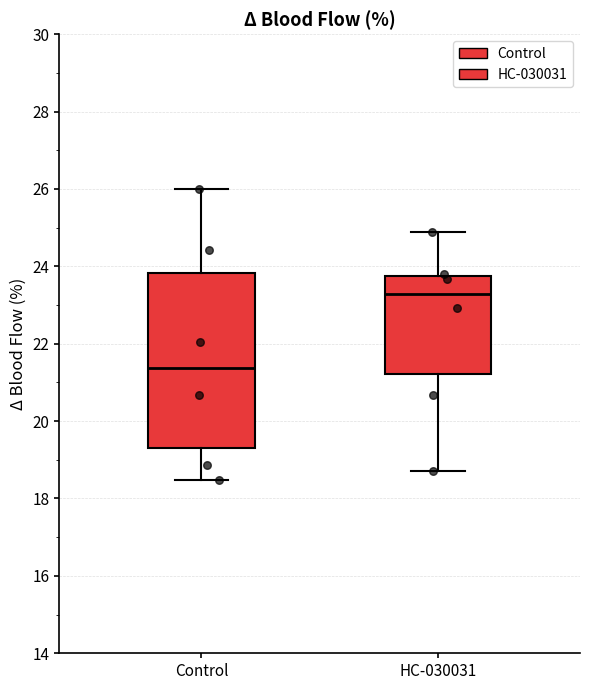

Comparing the boxes themselves (not the whiskers), which one is the tallest?

Control